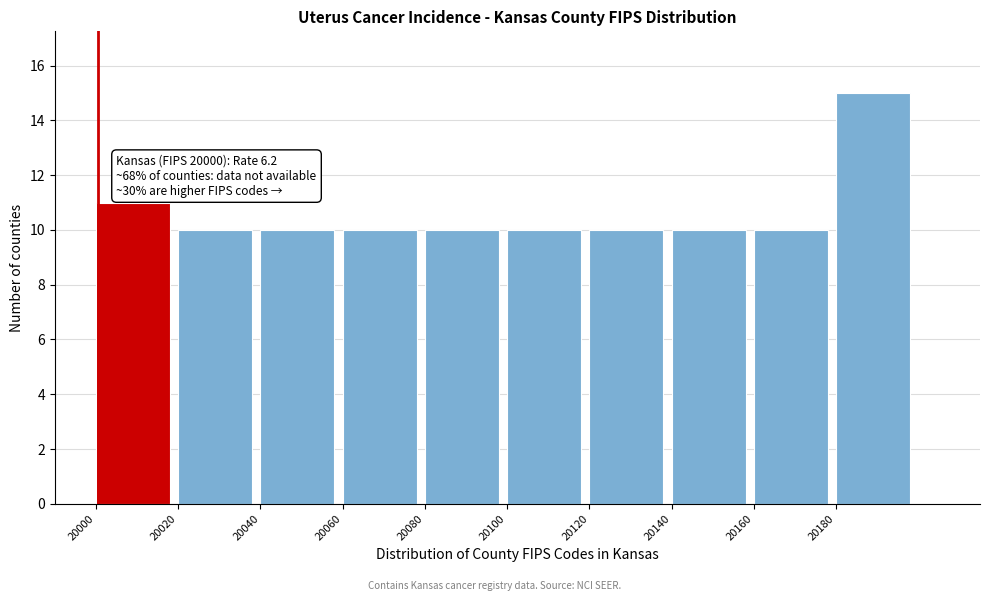

Reading right to left, transcribe all the data shown in this chart.

20180=15	20160=10	20140=10	20120=10	20100=10	20080=10	20060=10	20040=10	20020=10	20000=11